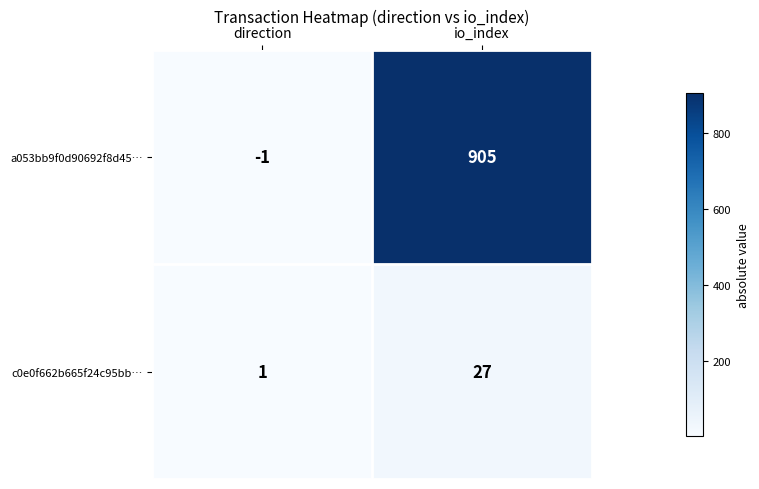

What is the smallest value displayed?

-1